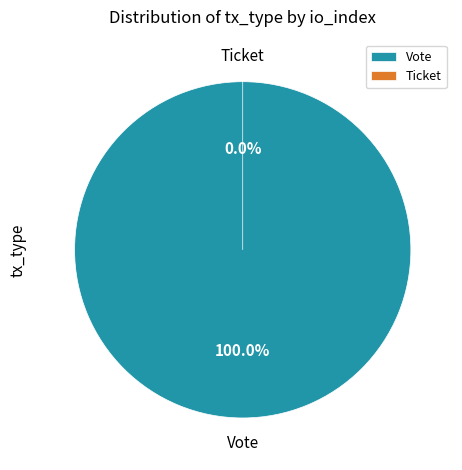

Count the number of slices in the pie.

2